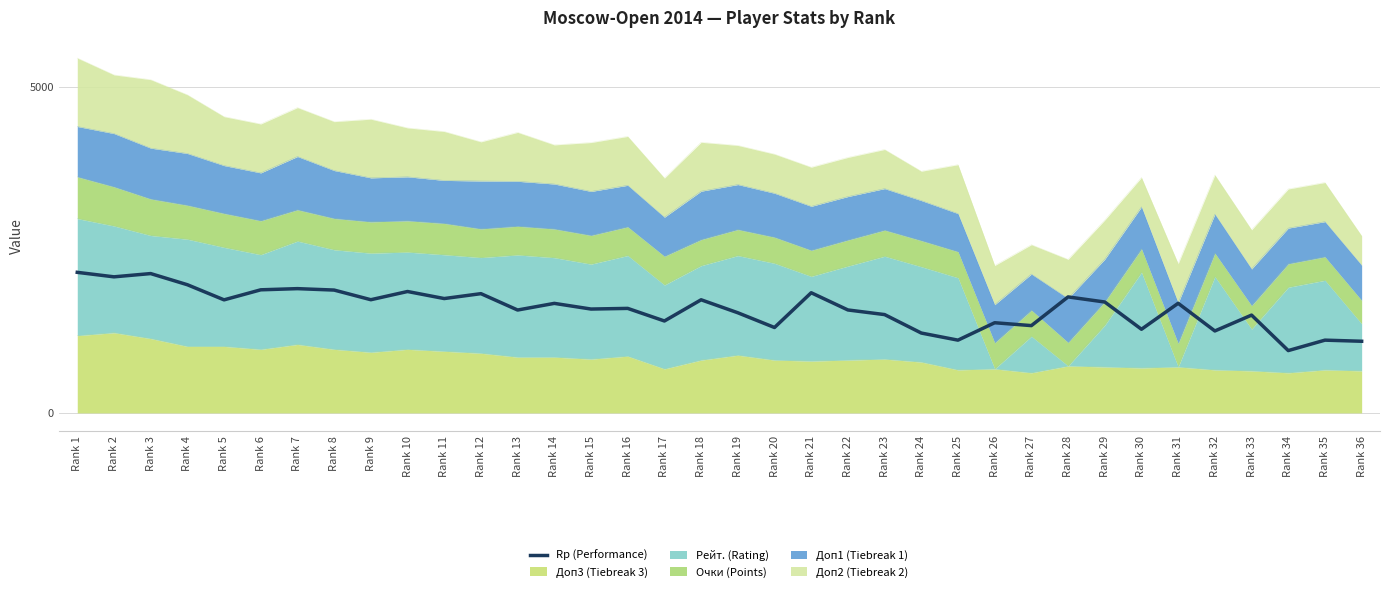

True or false: the data shows 3826 at Rank 1.

False